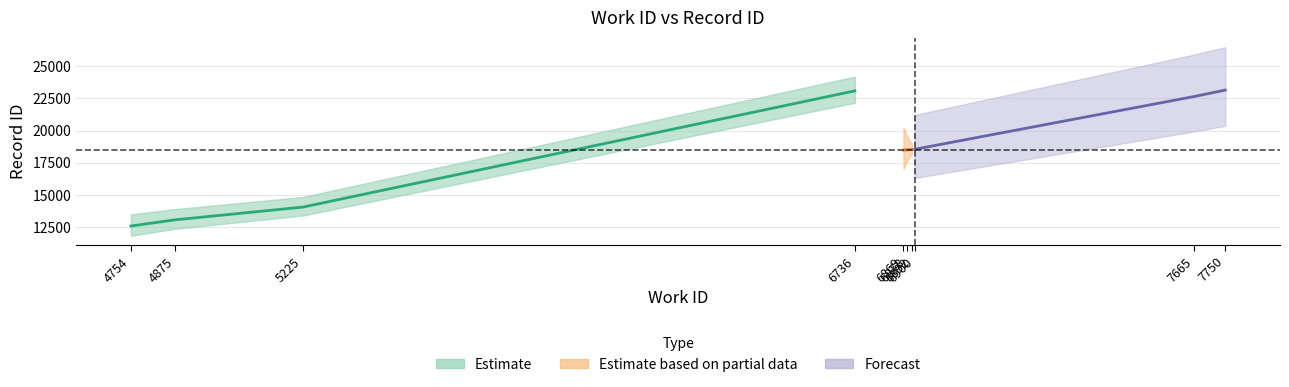

Where is id nearest to the value 17865?

6869